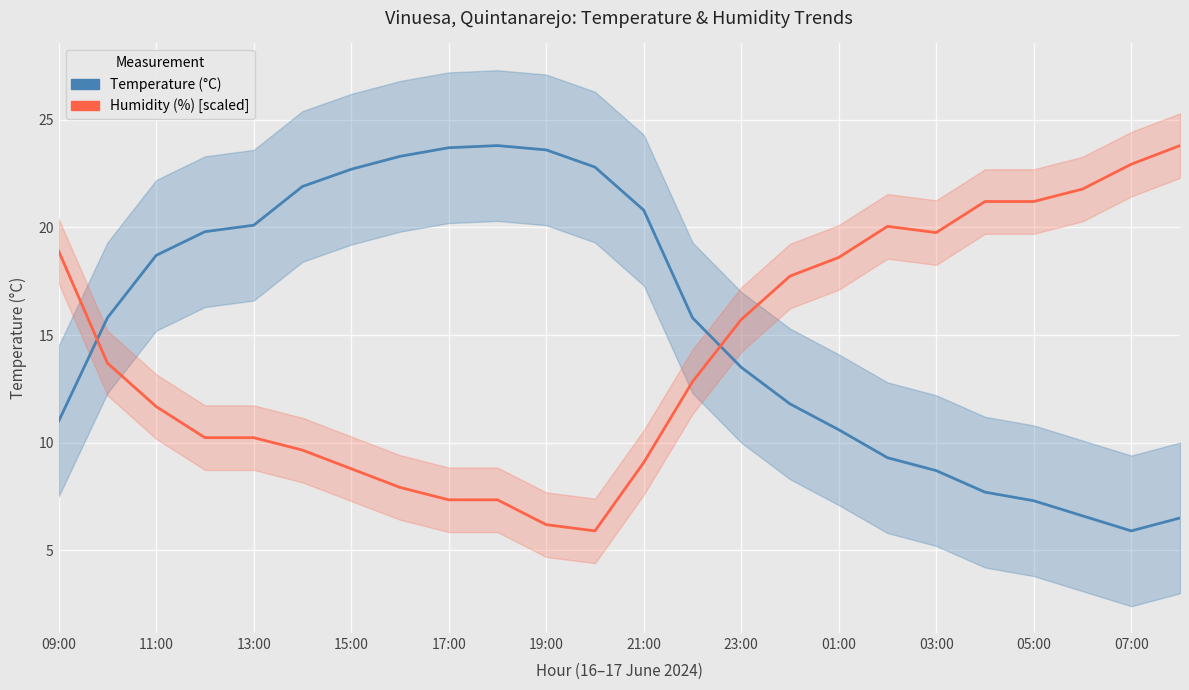

Is it true that Temperature (°C) equals 17.1 at 09:00?

False